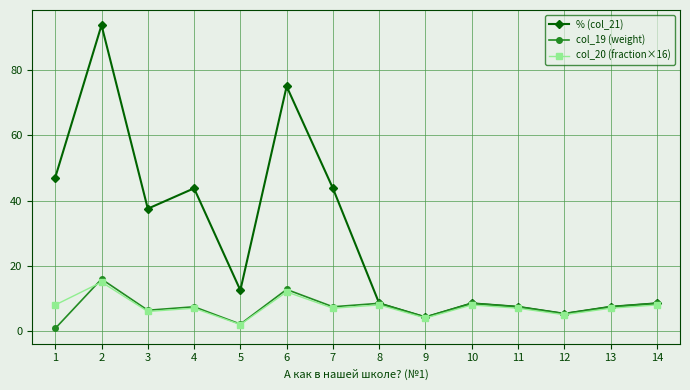

How many data points in % (col_21) are above 12?

7